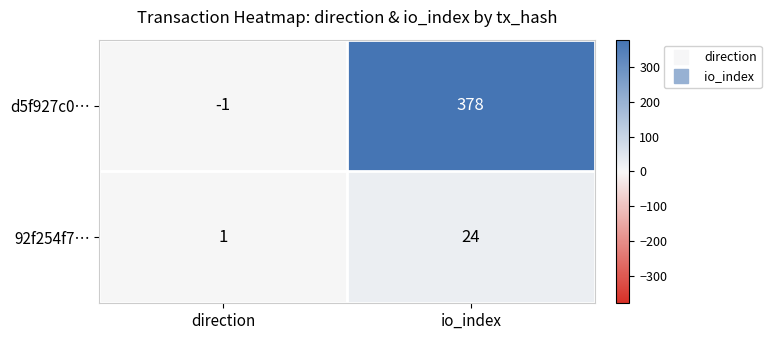

At how many categories does at least one series exceed 18?

1